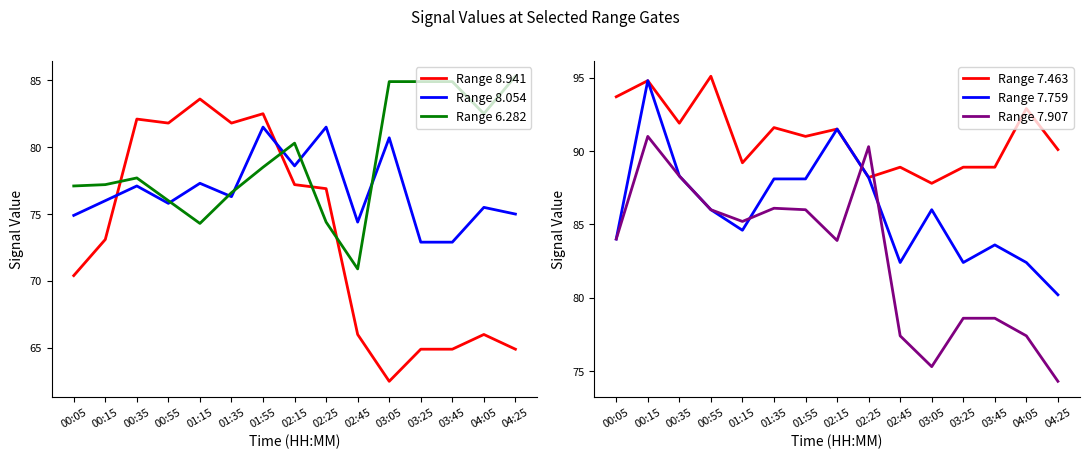

What is the label of the 4th point from the right?

03:25